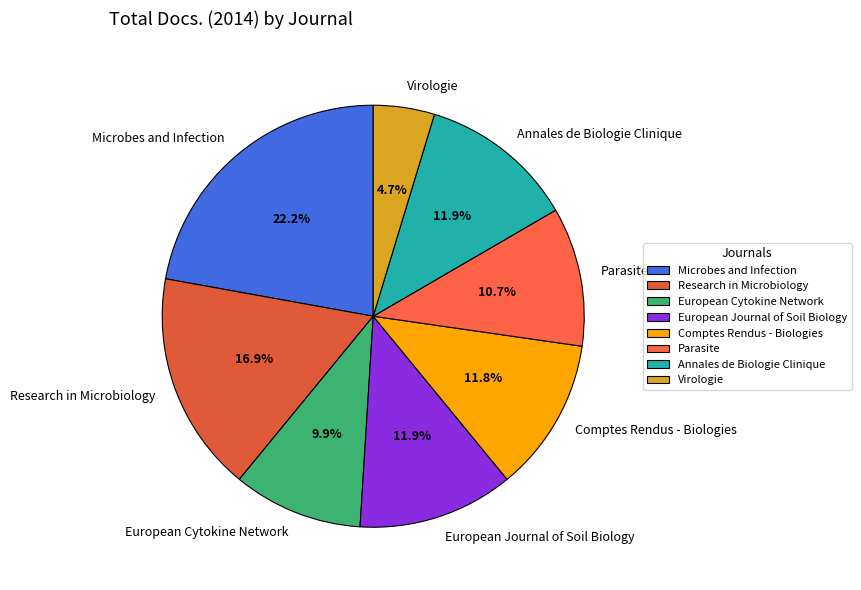

Is it true that European Journal of Soil Biology is 12% of the pie?

True